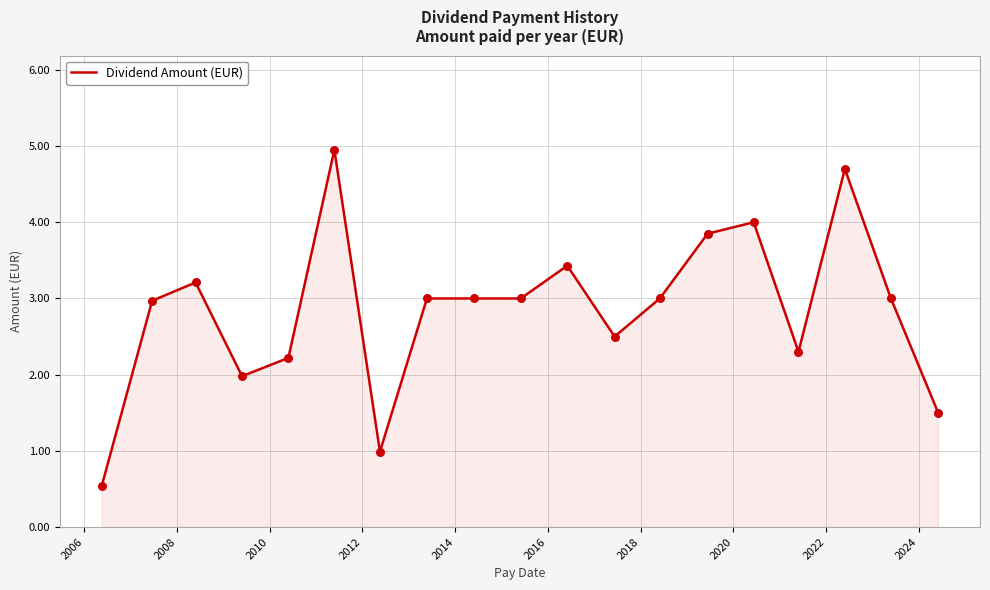

What is the smallest value displayed?

0.5